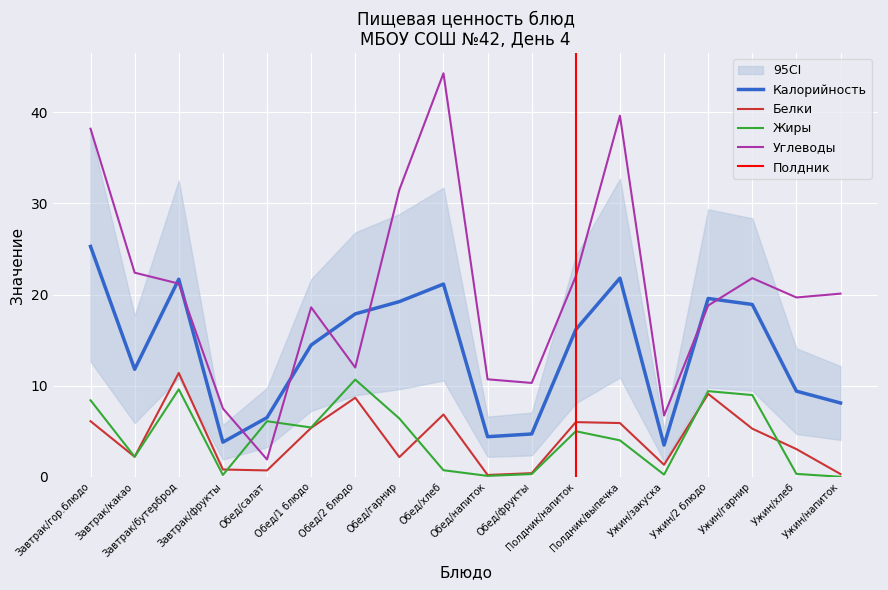

Which series has the largest total across all categories?

Углеводы